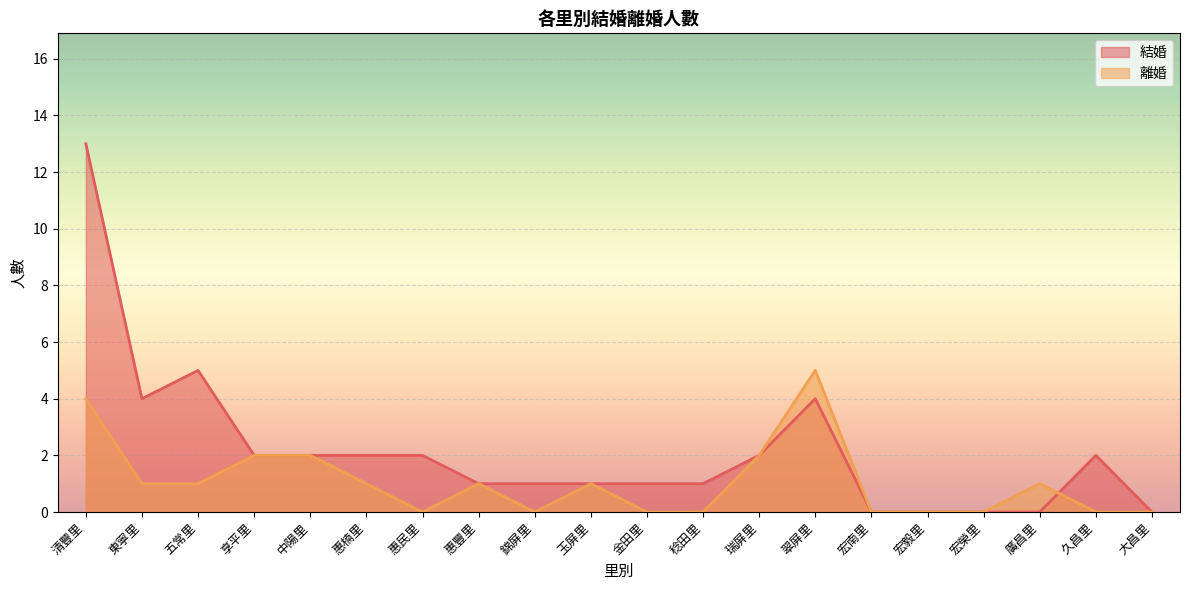

What is the difference between the 結婚 values at 宏榮里 and 清豐里?

13